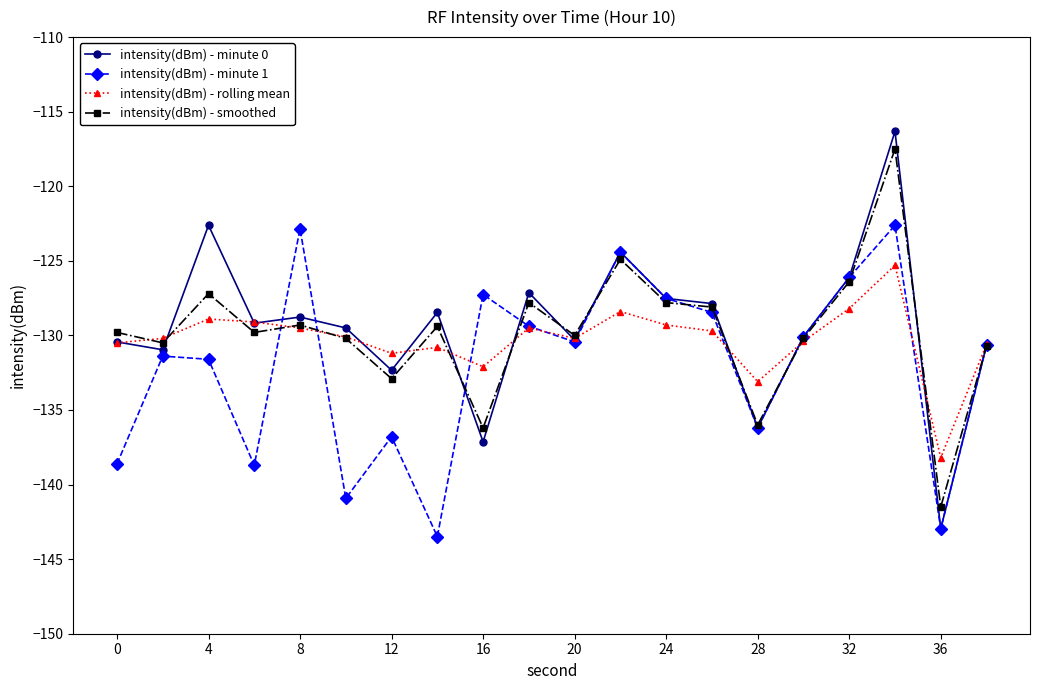

True or false: intensity(dBm) - rolling mean and intensity(dBm) - minute 1 intersect in this chart.

True